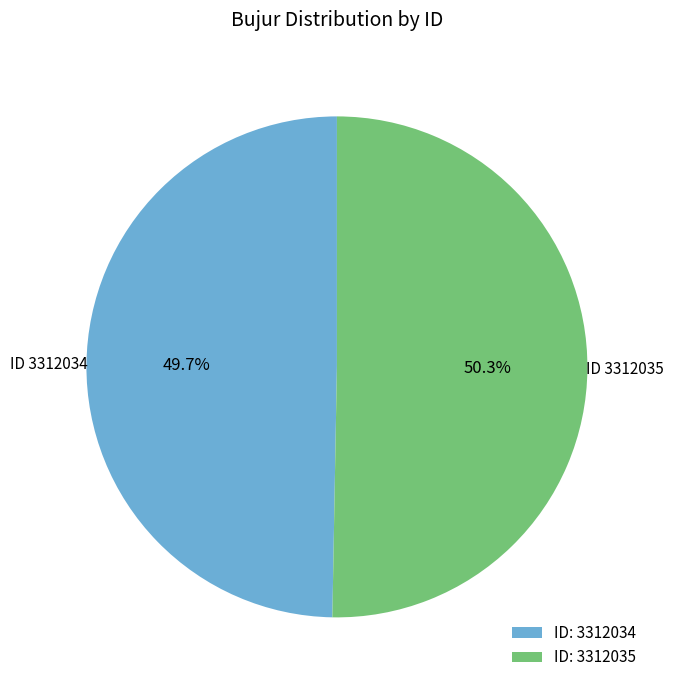

Which slice is the largest?

ID: 3312035